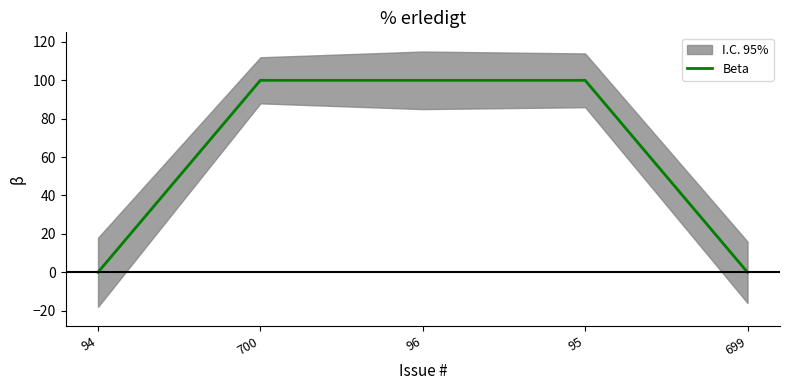

List the labels in order of value, smallest first.

94, 699, 700, 96, 95